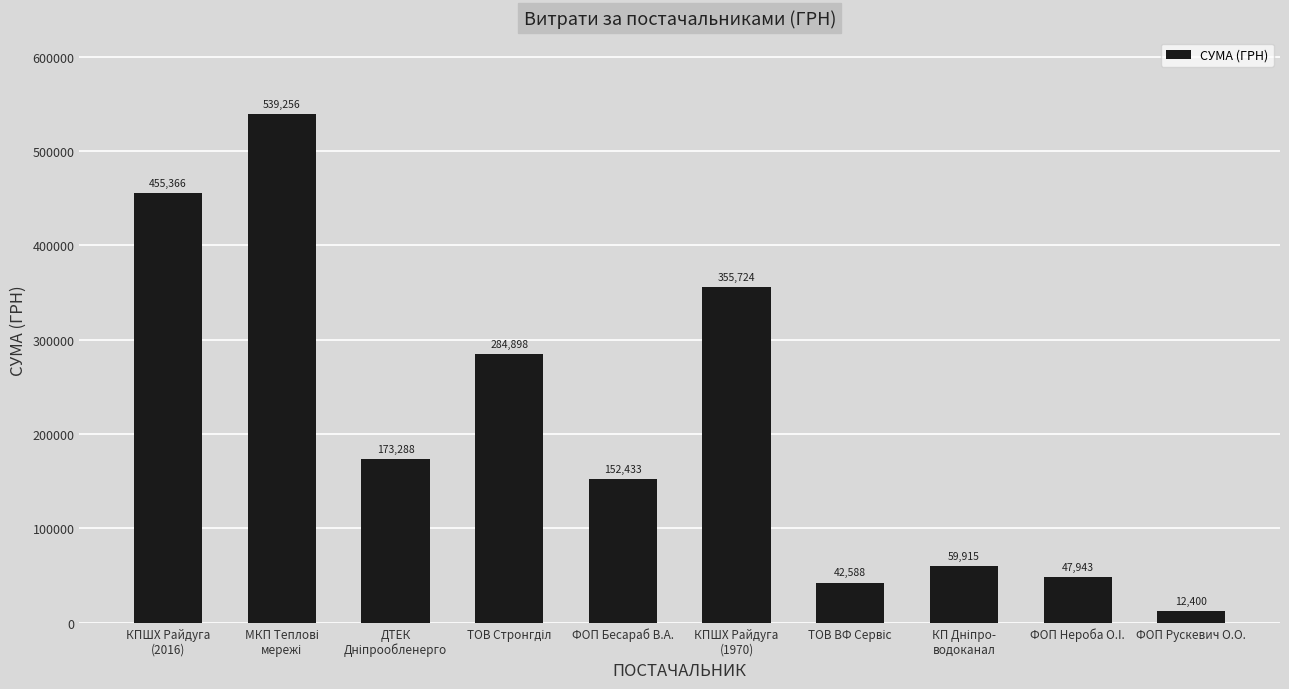

What is the value of the 6th bar from the left?

355723.9